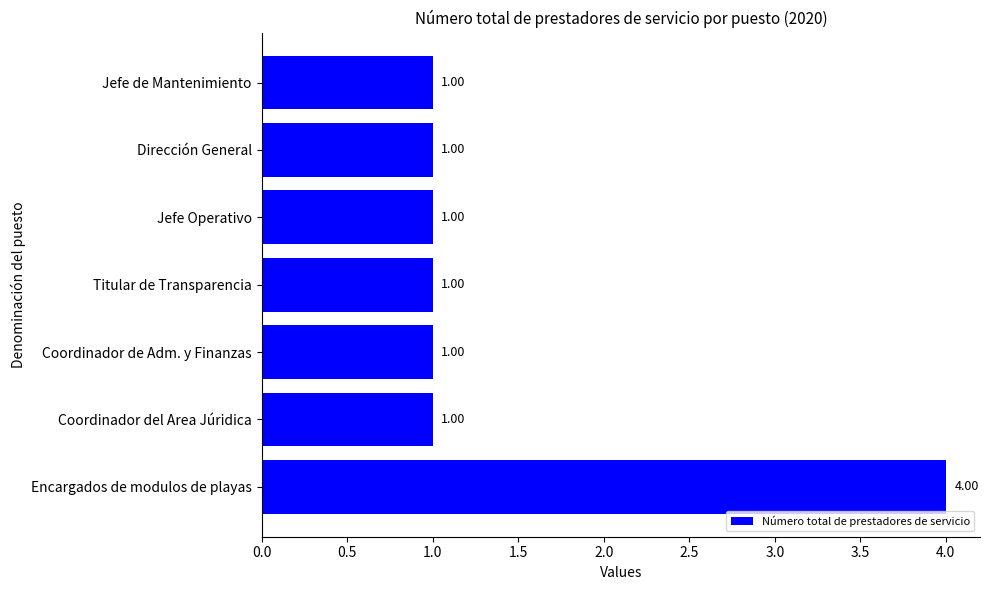

What is the change in value from Encargados de modulos de playas to Coordinador de Adm. y Finanzas?

-3